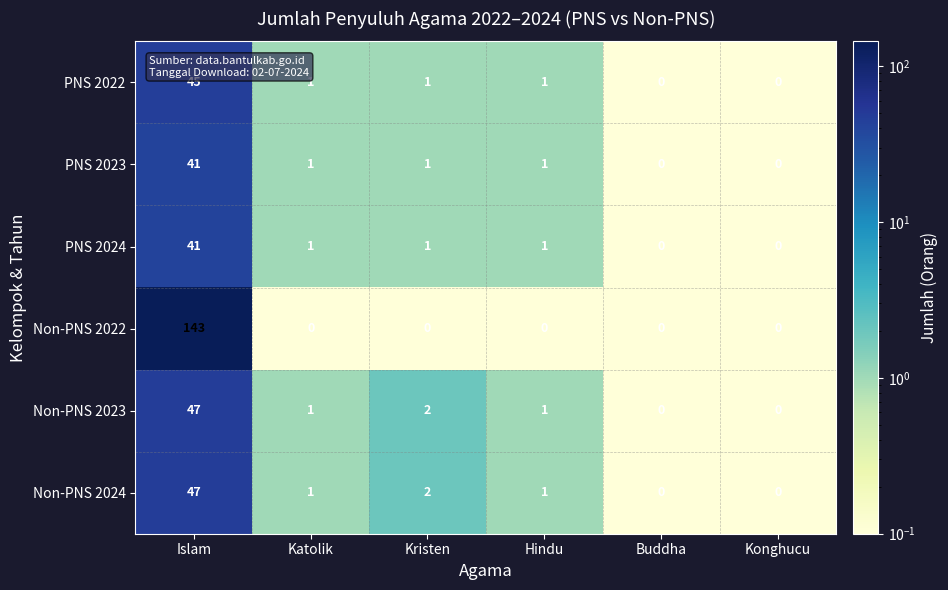

What is the sum of all PNS 2024 values?

44